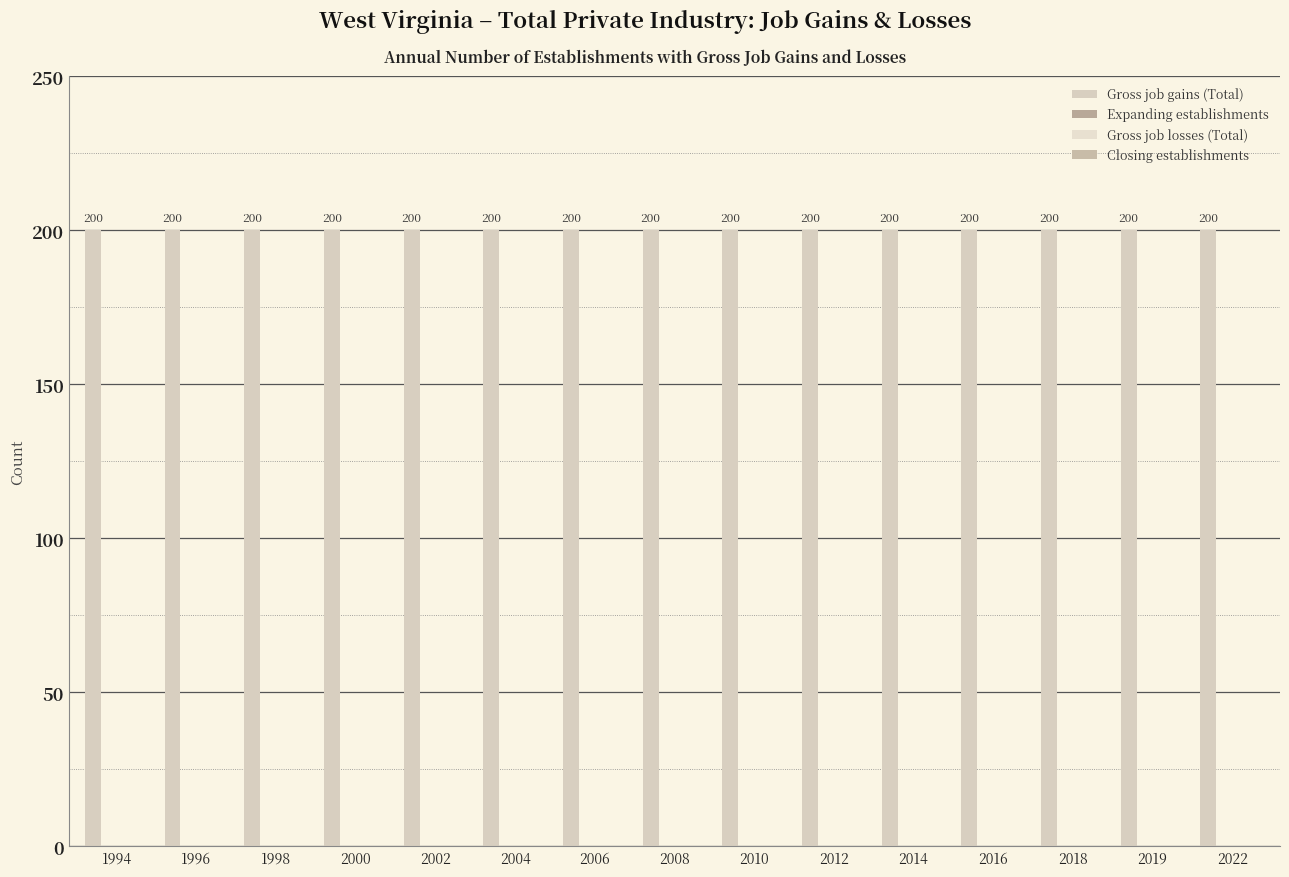

What is the value of the Gross job gains (Total) bar at the 13th from the left?

200